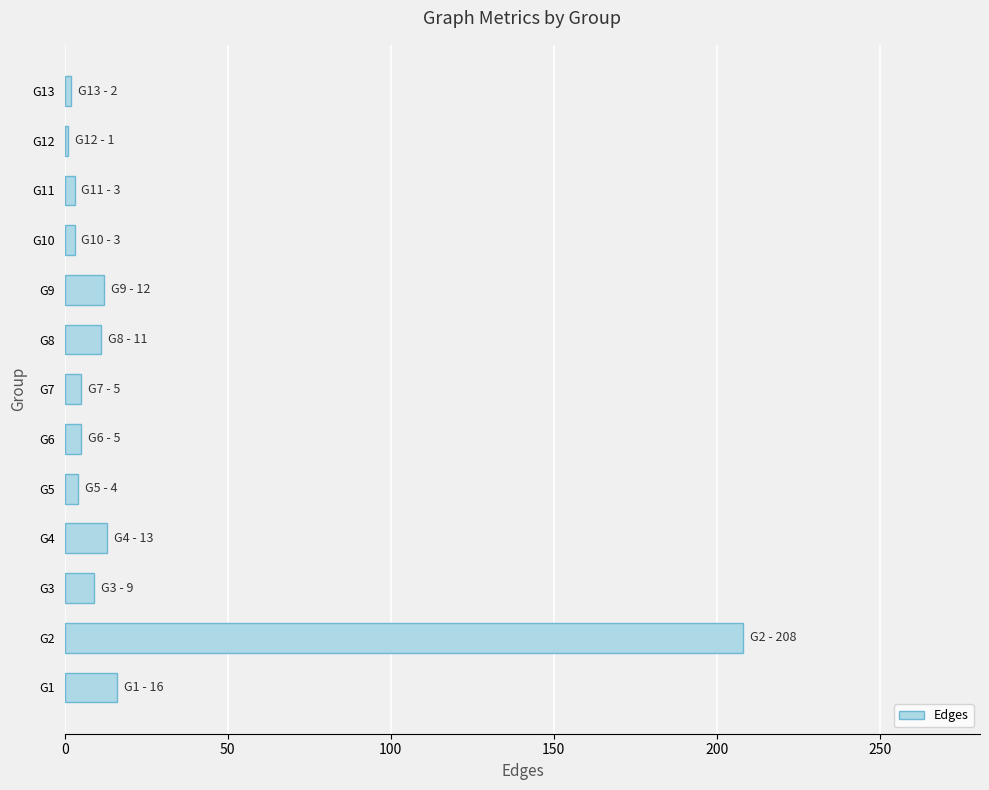

What is the sum of all values?

292